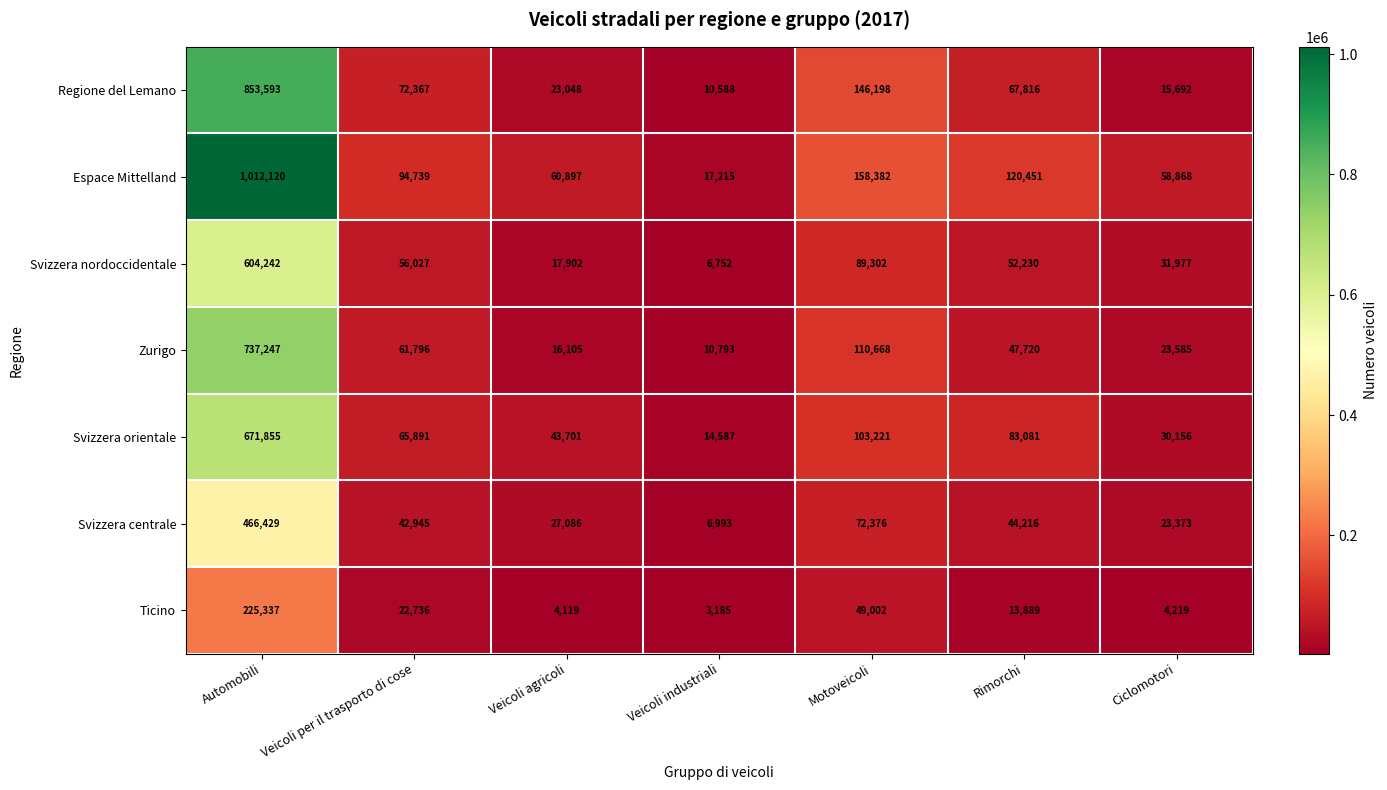

What is the sum of all Zurigo values?

1007914